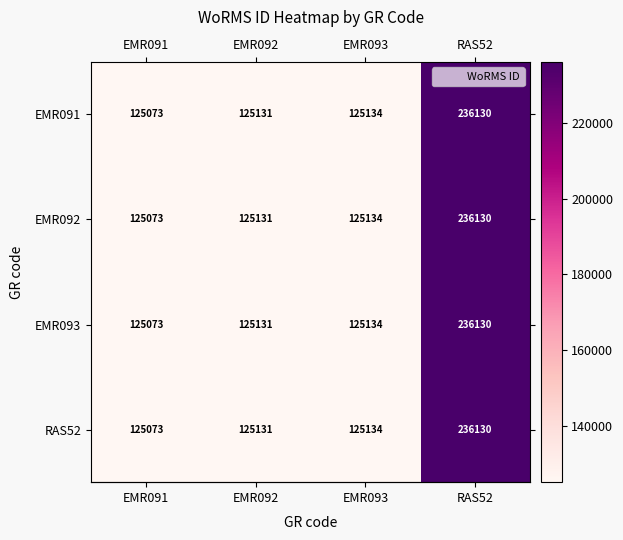

What is the sum of the EMR093 values at EMR091 and EMR093?

250207